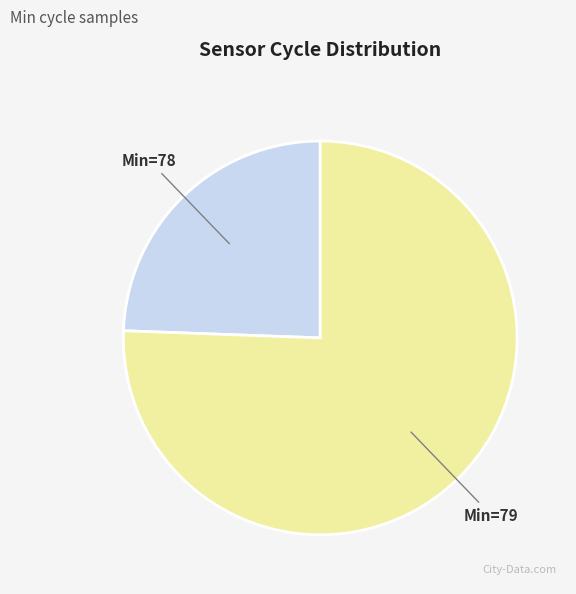

Is there a majority slice in this chart?

Yes